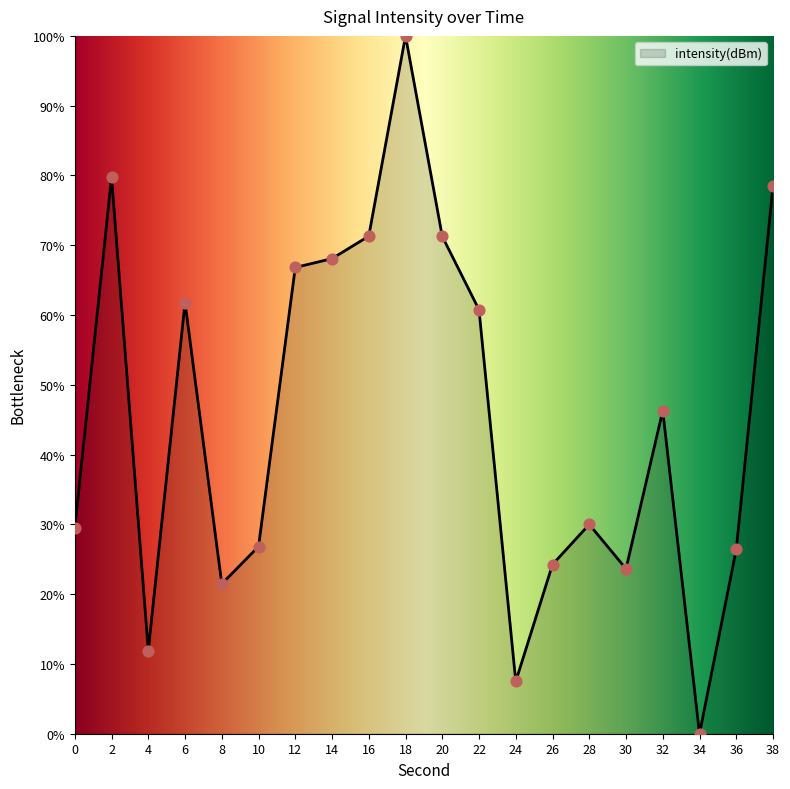

What is the change in value from 22 to 34?

-60.8